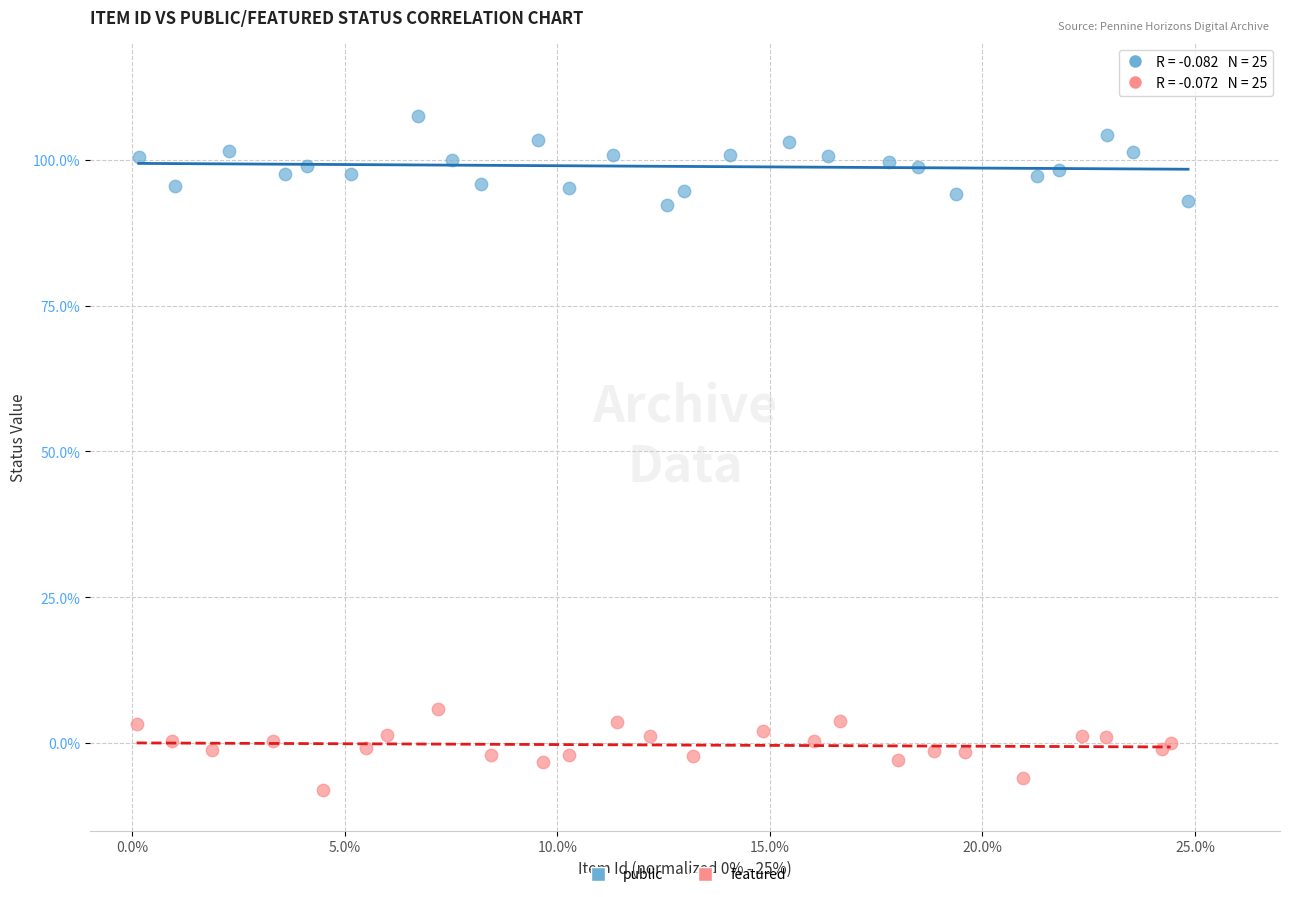

What are all the series names shown in the legend?

public, featured